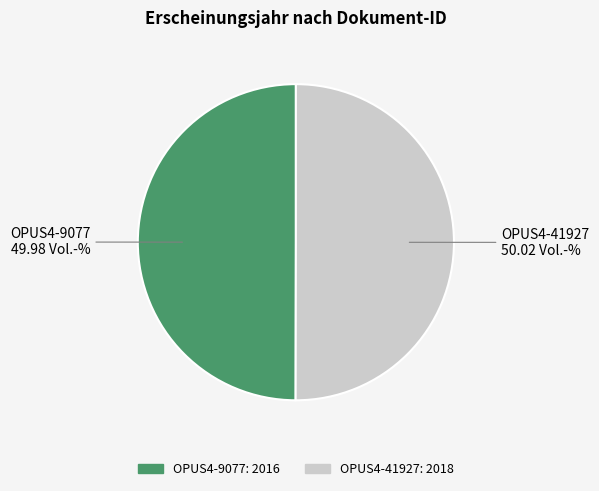

True or false: OPUS4-9077 accounts for 50% of the total.

True